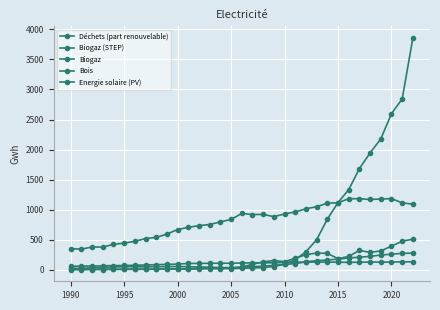

Is this an area chart (filled region under the line)?

No